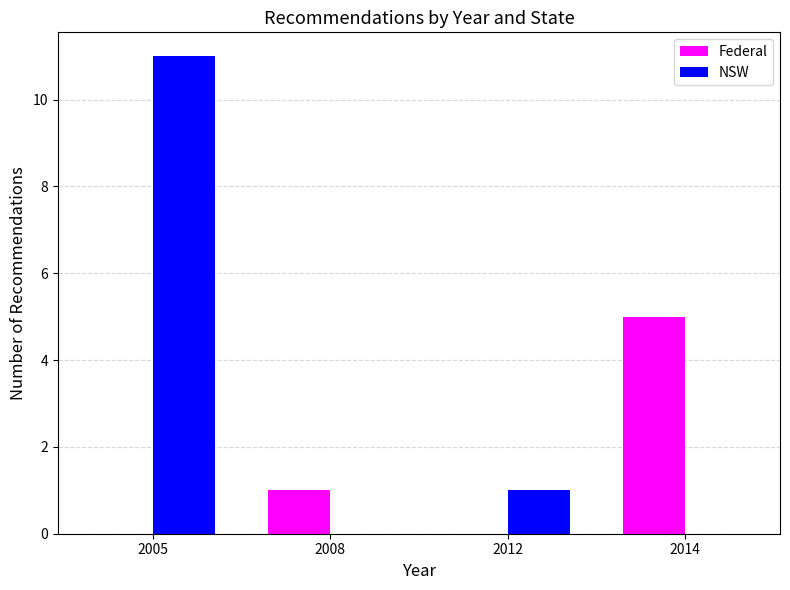

At which label is Federal closest to 2?

2008